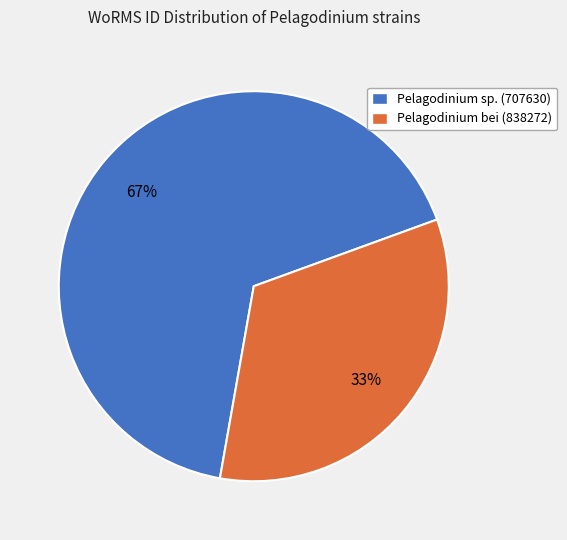

The Pelagodinium sp. (707630) slice represents 60% of the pie. True or false?

False